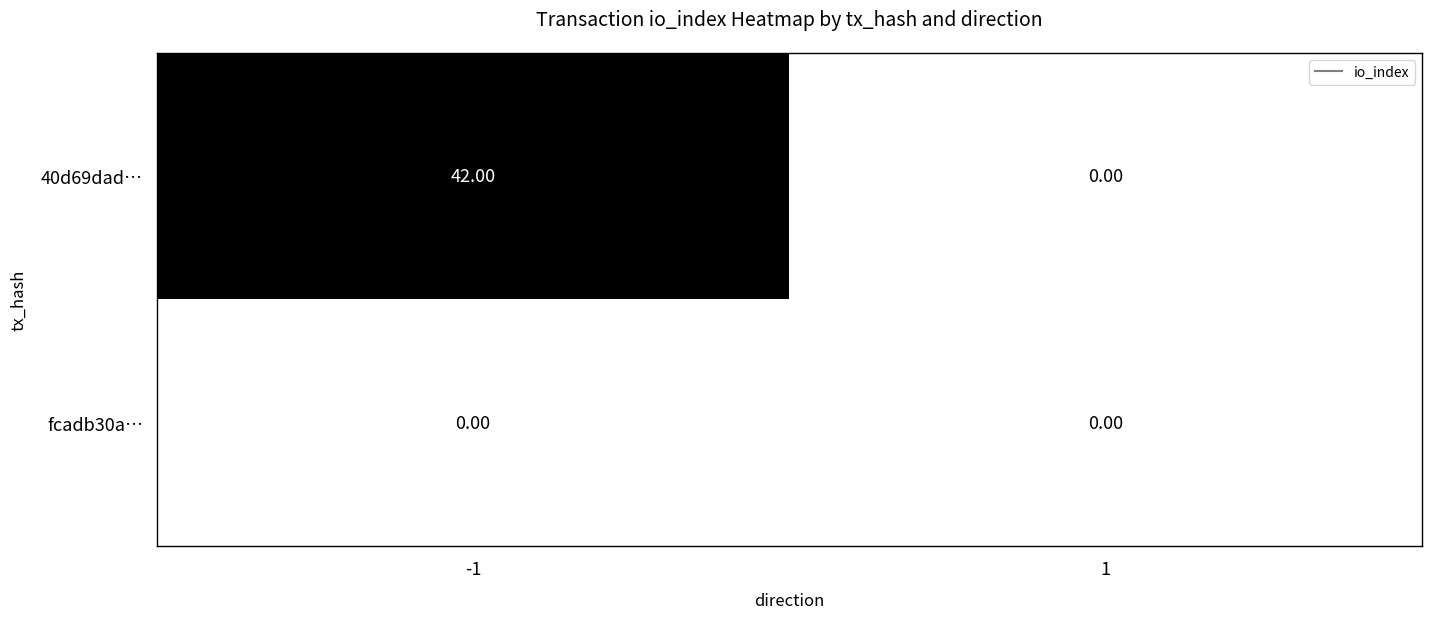

Which series changed the most between -1 and 1?

40d69dad…